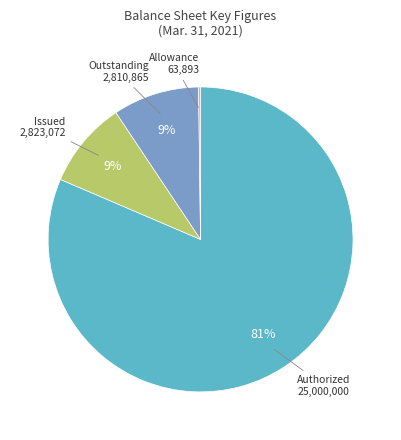

Does any single category account for the majority?

Yes